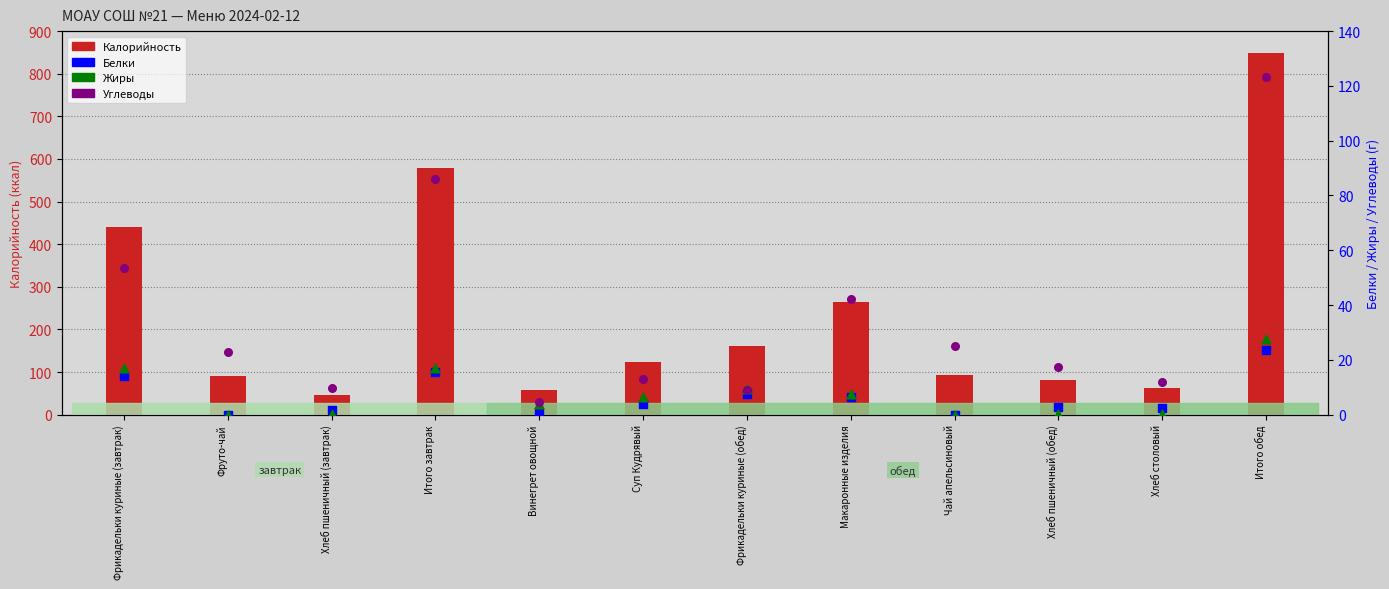

What are all the series names shown in the legend?

Калорийность, Белки, Жиры, Углеводы